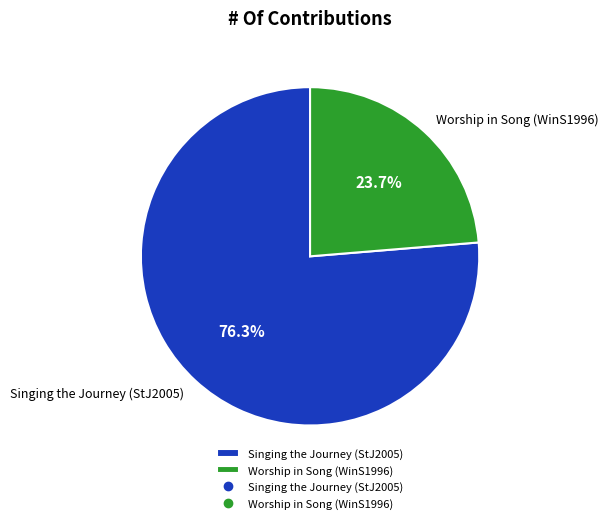

Approximately how many times larger is the value at Singing the Journey (StJ2005) compared to Worship in Song (WinS1996)?

3.2